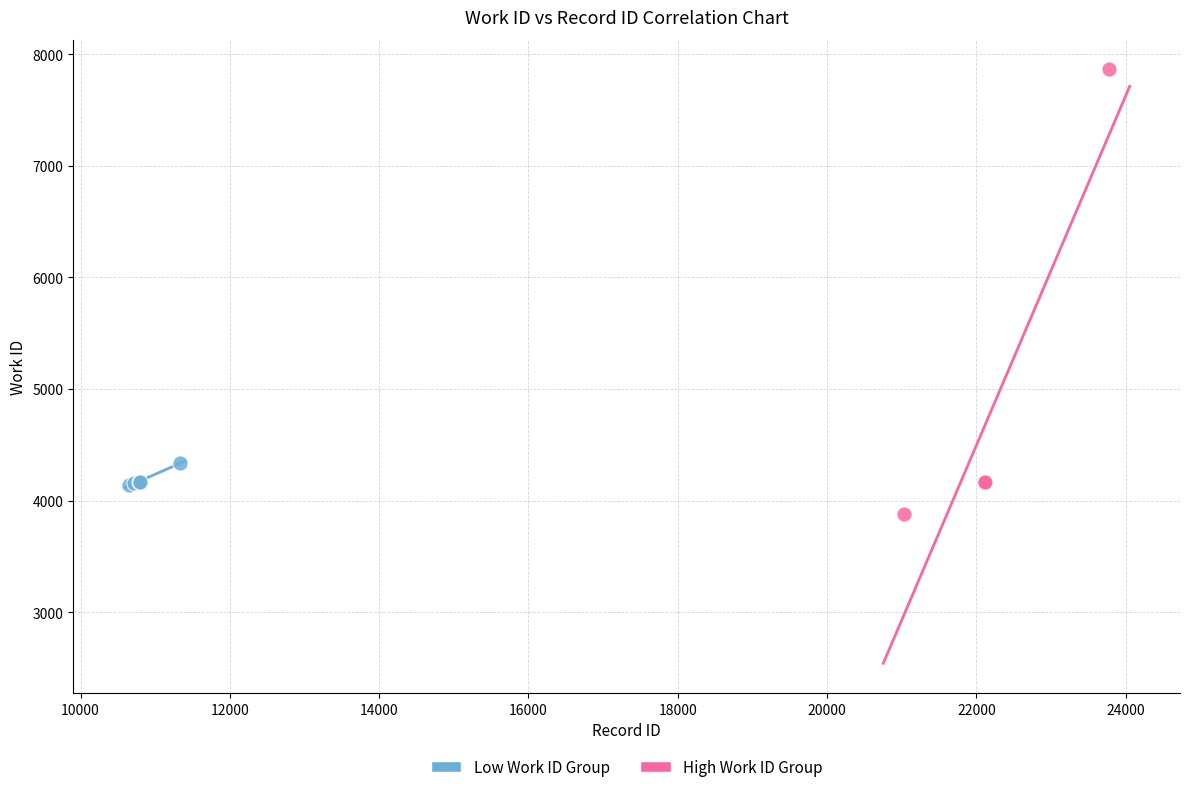

Which series reaches the maximum Y coordinate?

High Work ID Group